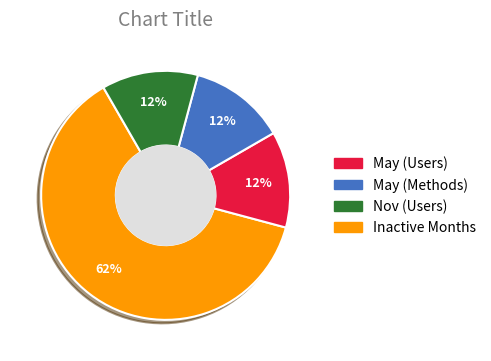

Does any single category account for the majority?

Yes